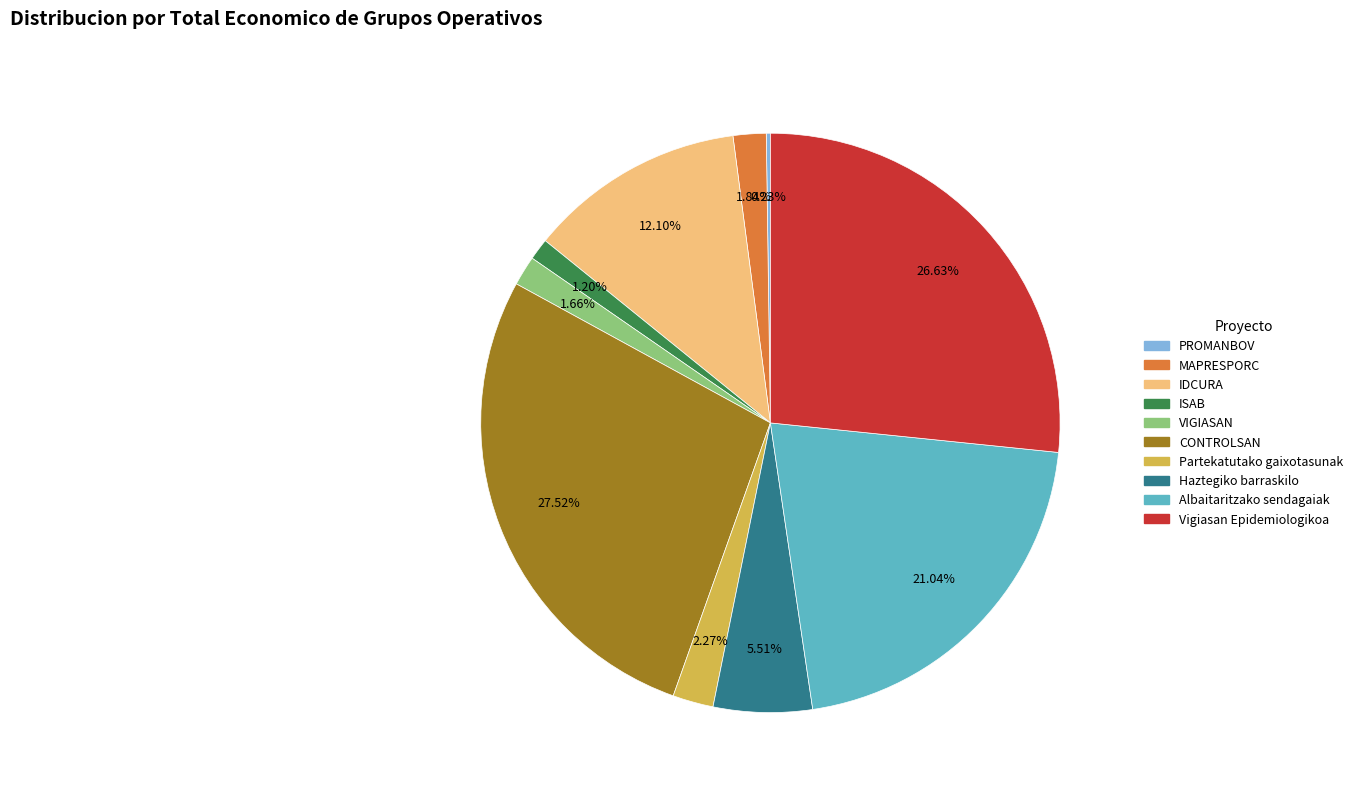

To the nearest percent, what portion does Partekatutako gaixotasunak represent?

2%